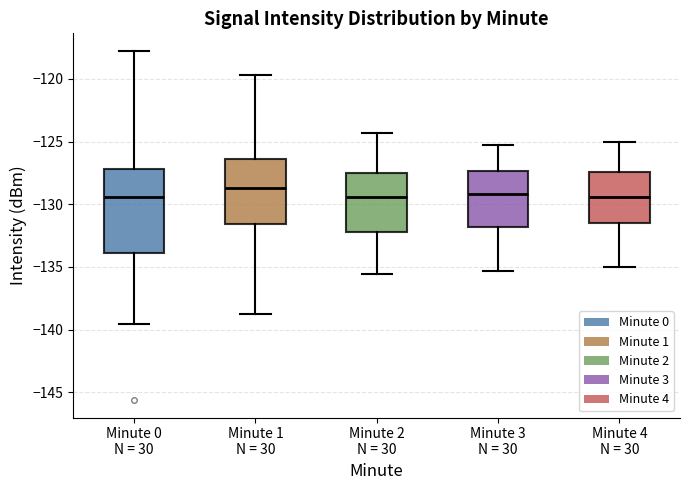

Which box is the tallest, from its lower edge to its upper edge?

Minute 0 N = 30